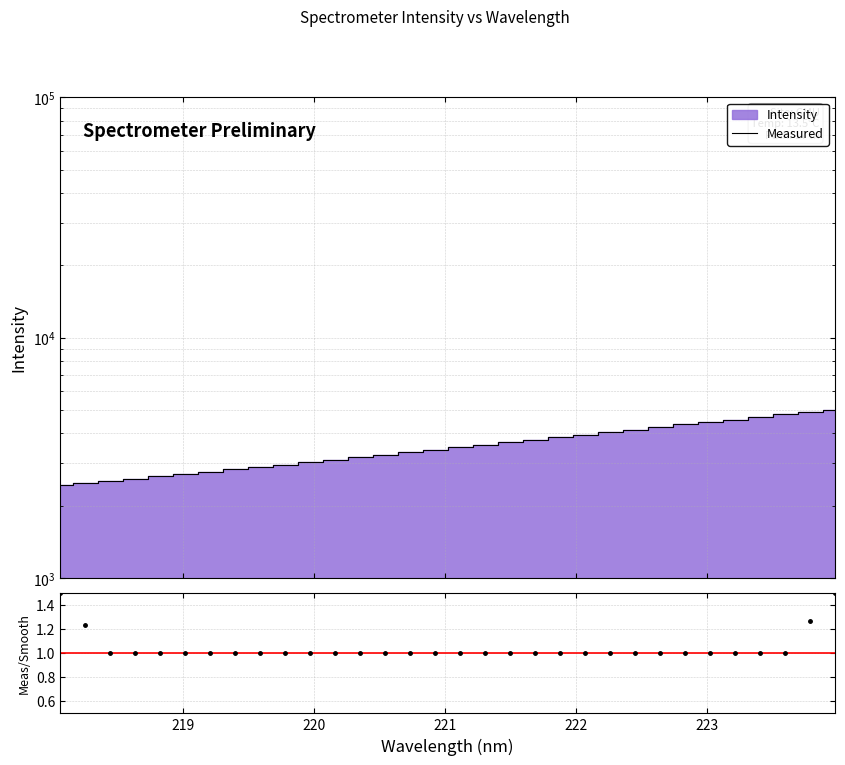

True or false: Measured and Meas/Smooth intersect in this chart.

False